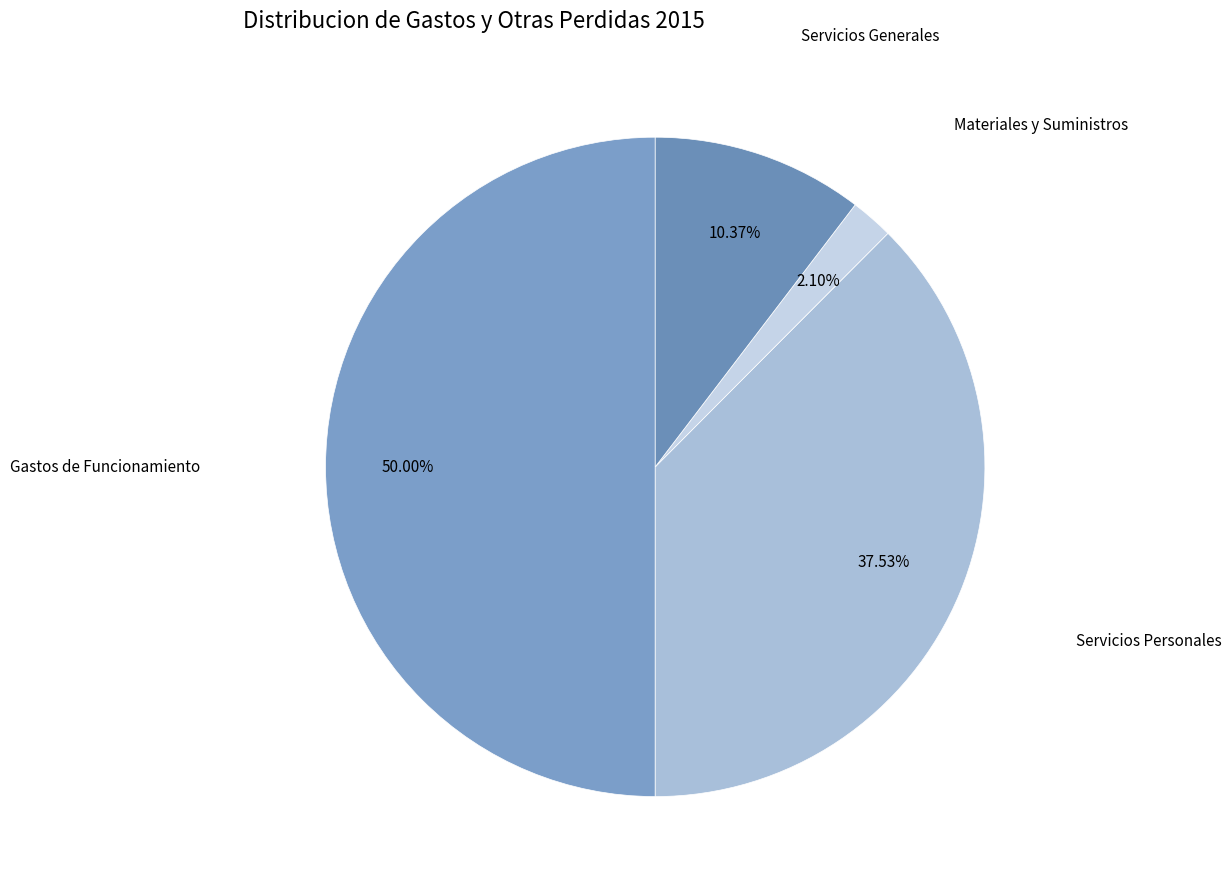

True or false: Servicios Generales accounts for 1% of the total.

False